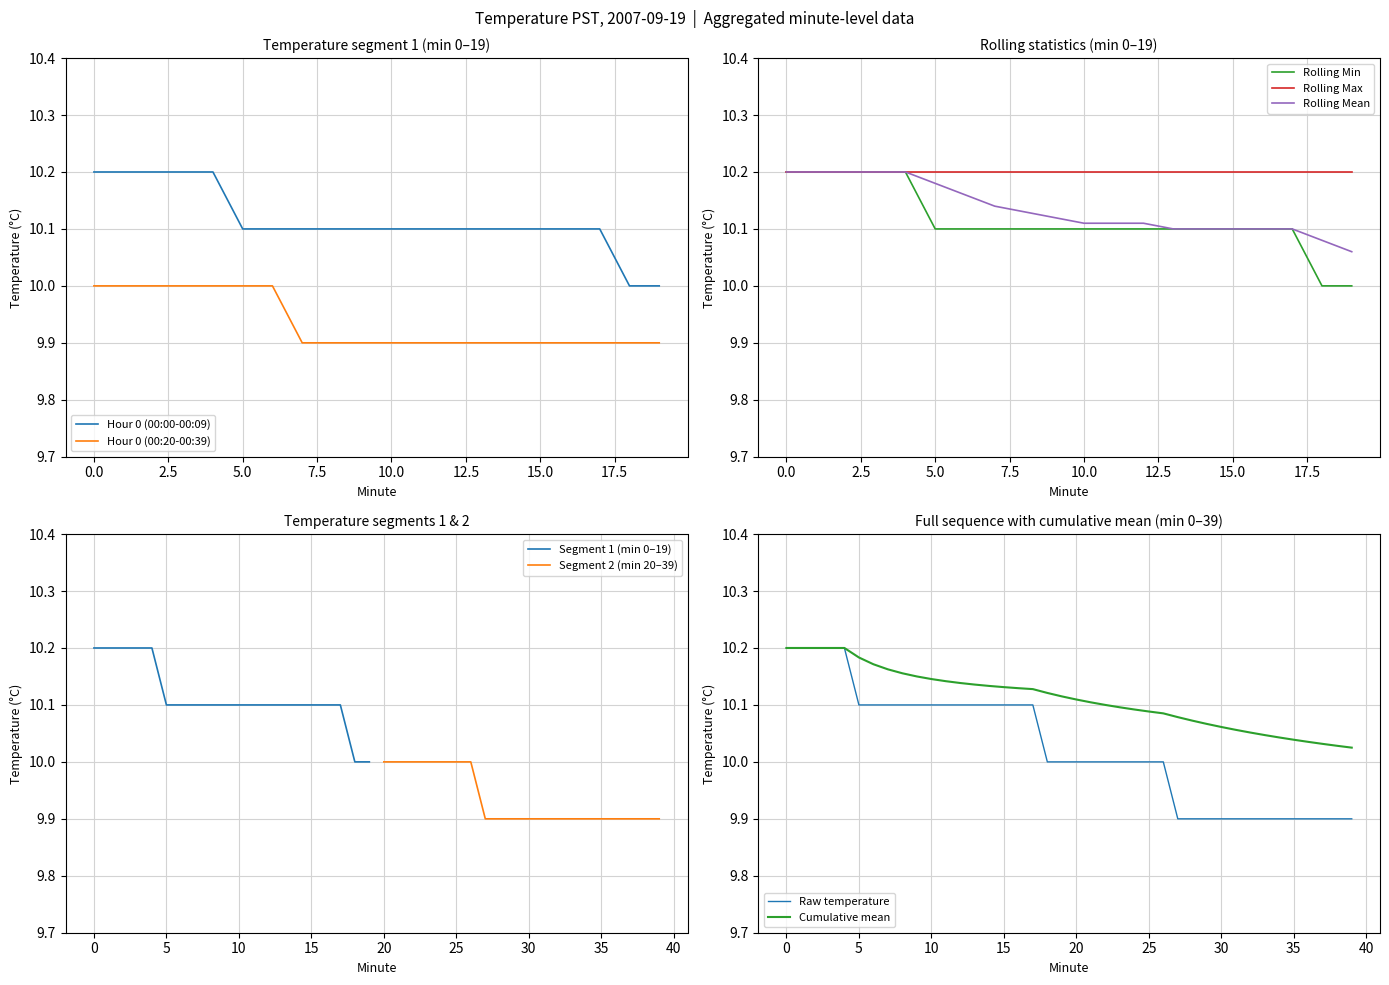

Is it true that Hour 0 (00:20-00:39) equals 9.9 at 10.0?

True